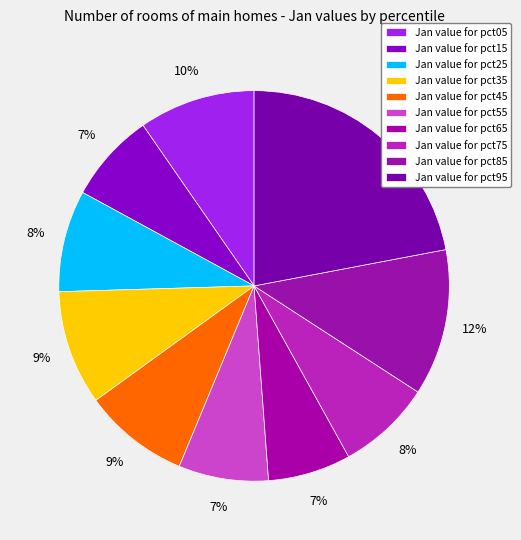

How many segments does this pie chart have?

10